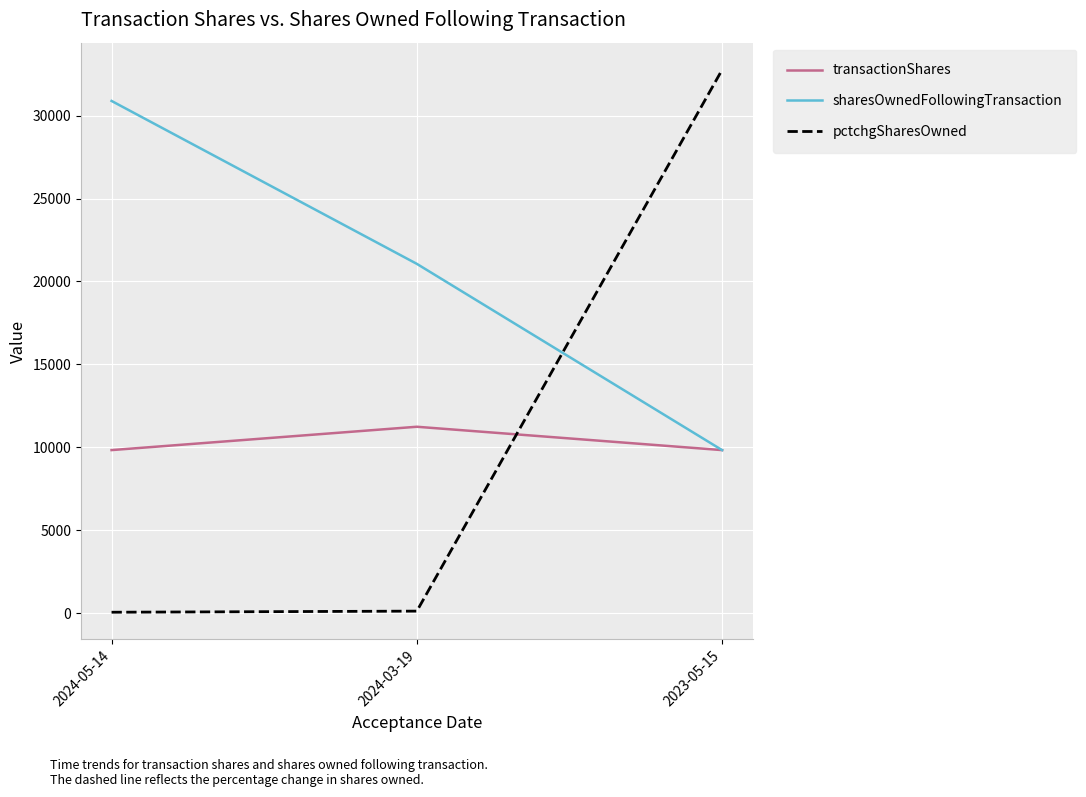

At which label is sharesOwnedFollowingTransaction closest to 20357?

2024-03-19